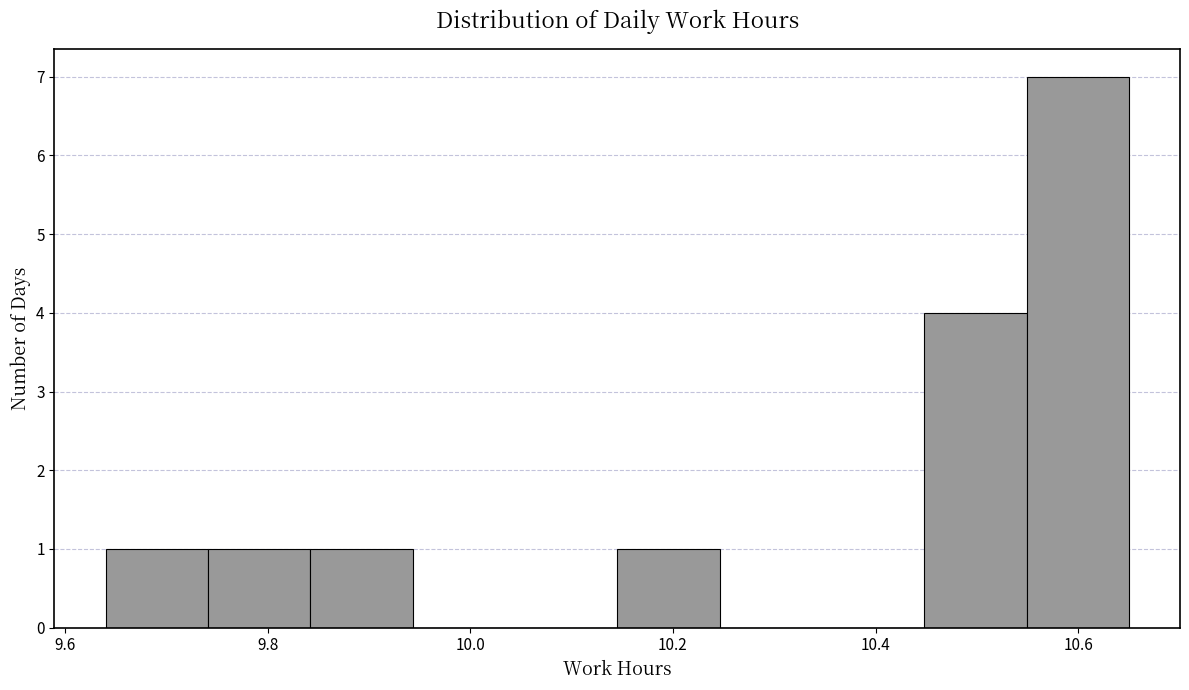

Reading left to right, list every bar in this chart as the range it spans on the x-axis followed by its height. Neither the bar edges nor the heights are printed on the chart, so give them approximately, as read against the axes.

9.64 to 9.74: 1
9.74 to 9.84: 1
9.84 to 9.94: 1
9.94 to 10.04: 0
10.04 to 10.14: 0
10.14 to 10.24: 1
10.24 to 10.34: 0
10.34 to 10.44: 0
10.44 to 10.54: 4
10.54 to 10.66: 7